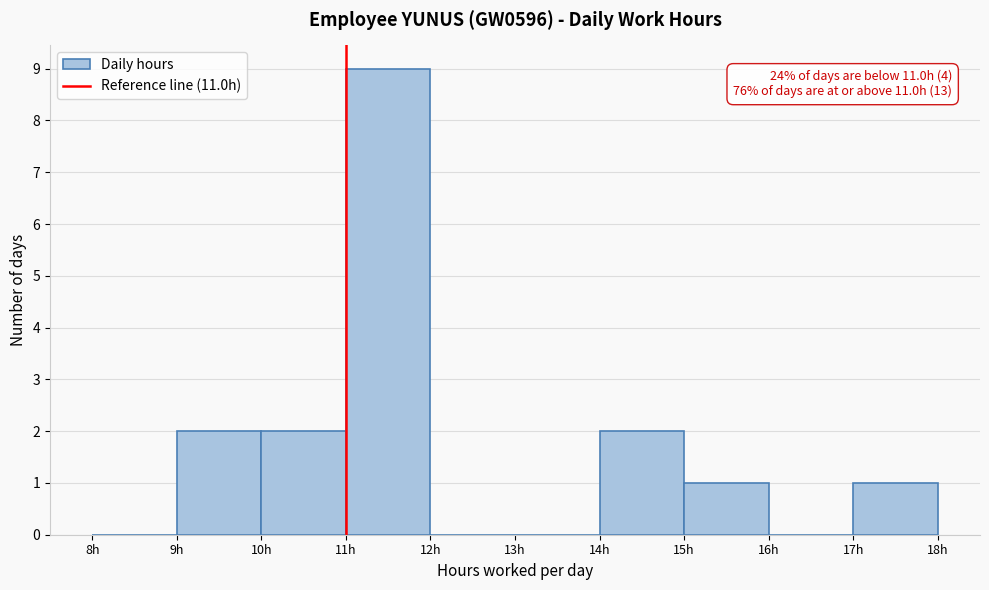

Over which range of the x-axis is the bar tallest?

11 to 12